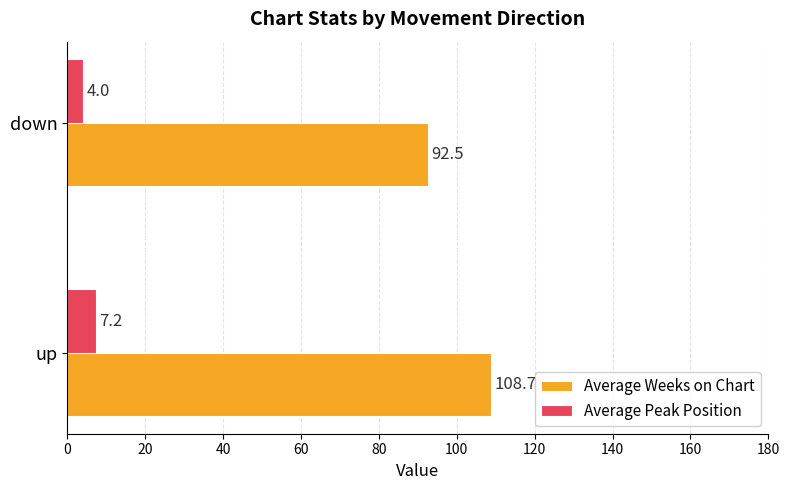

The Average Peak Position series shows 7.2 at up. True or false?

True